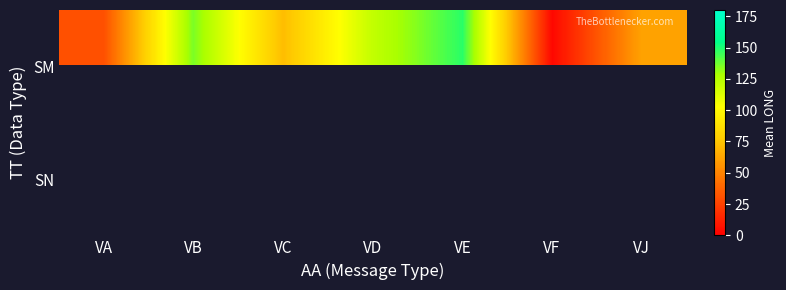

Which category has the lowest value across all series?

VF